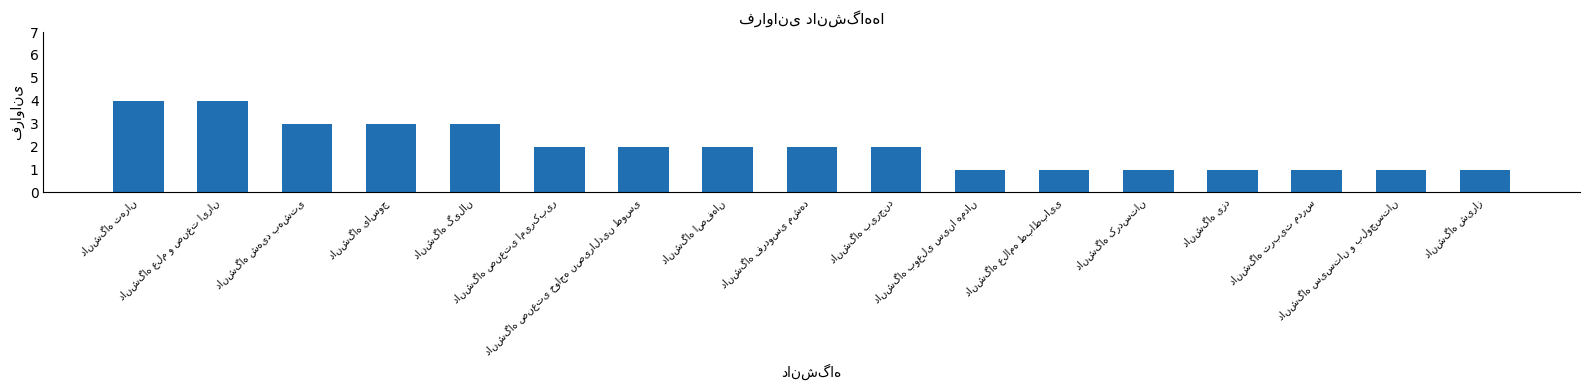

What is the maximum value shown in the chart?

4